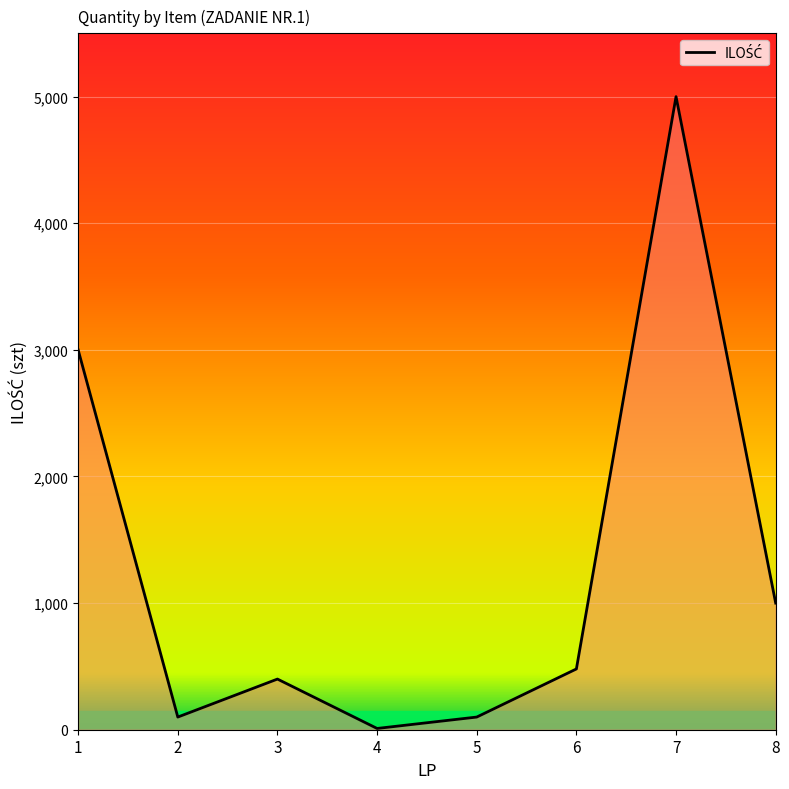

Which category has the highest value across all series?

7